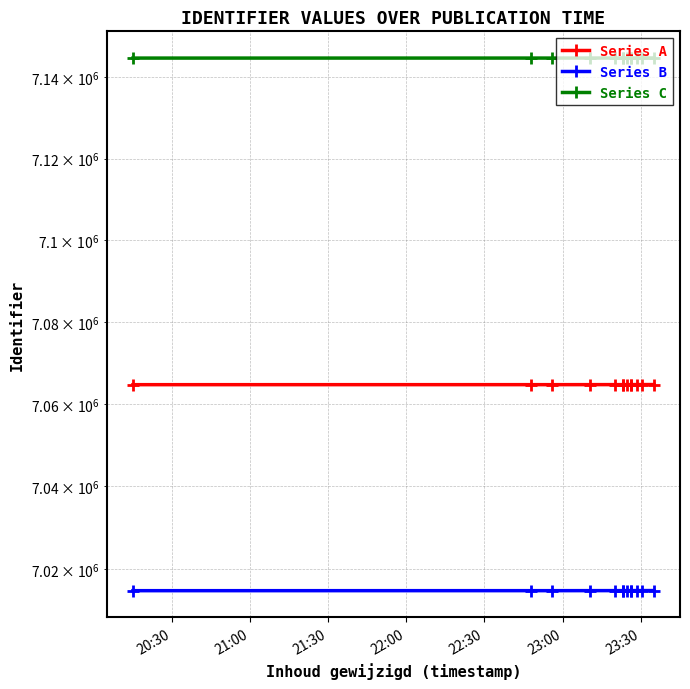

Which series has the widest spread of values?

Series A